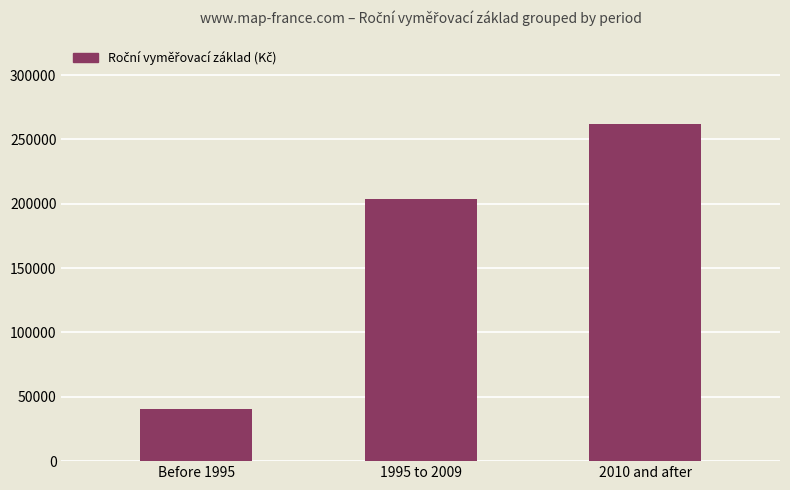

Approximately how many times larger is the value at 1995 to 2009 compared to Before 1995?

5.0